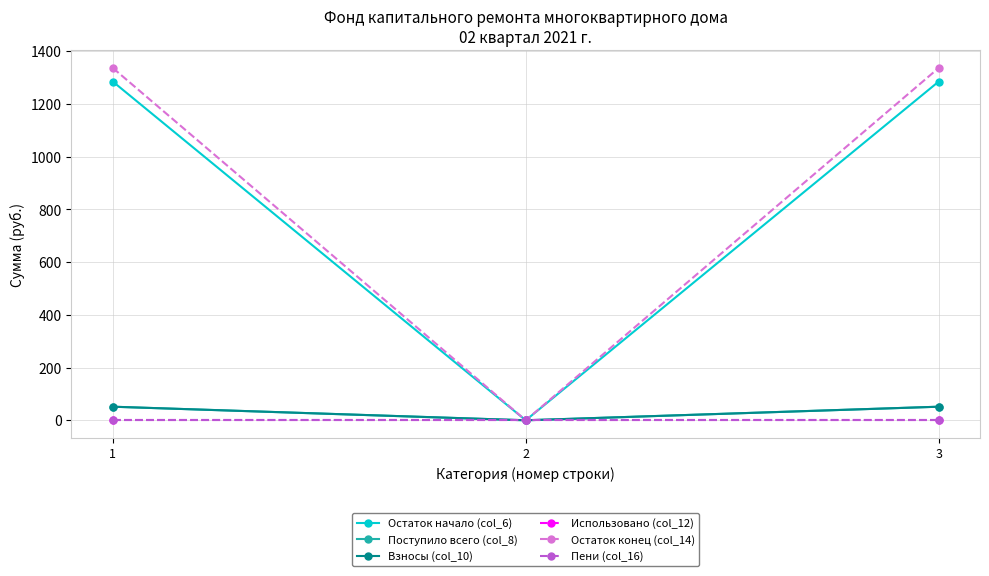

Where is Поступило всего (col_8) nearest to the value 25?

2